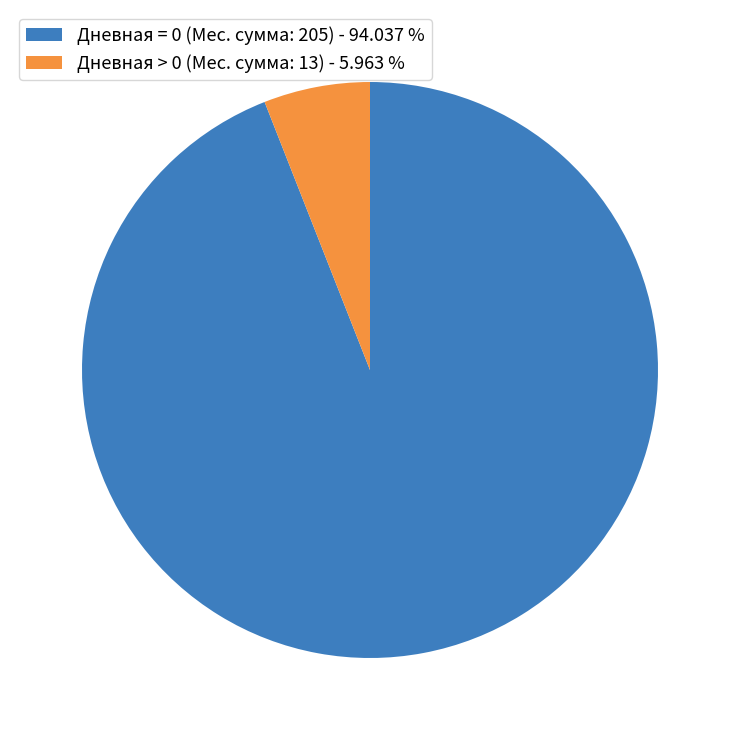

Rank the categories by value from lowest to highest.

Дневная > 0 (Мес. сумма: 13) - 5.963 %, Дневная = 0 (Мес. сумма: 205) - 94.037 %